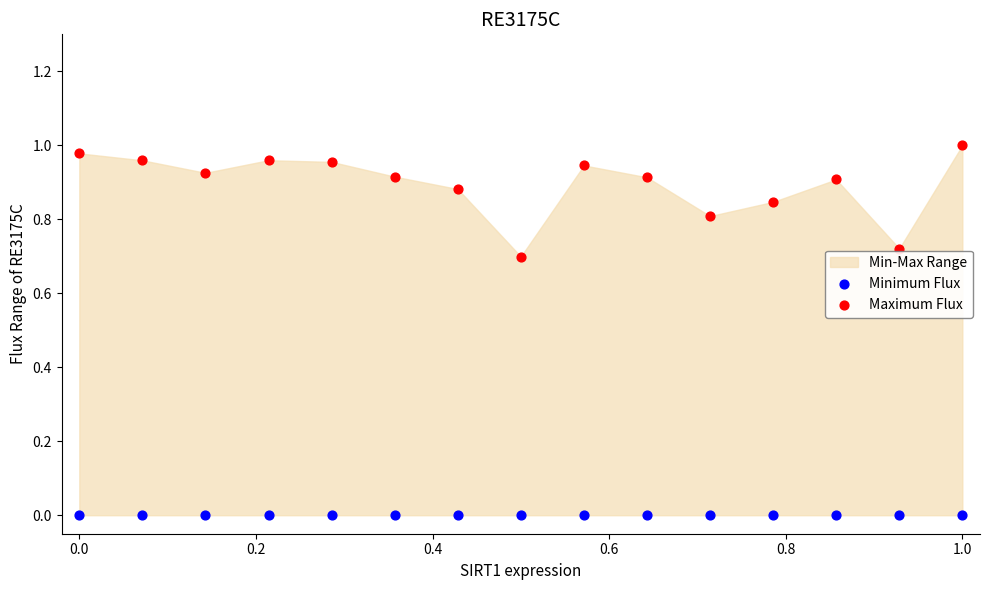

Which series reaches the minimum Y coordinate?

Minimum Flux